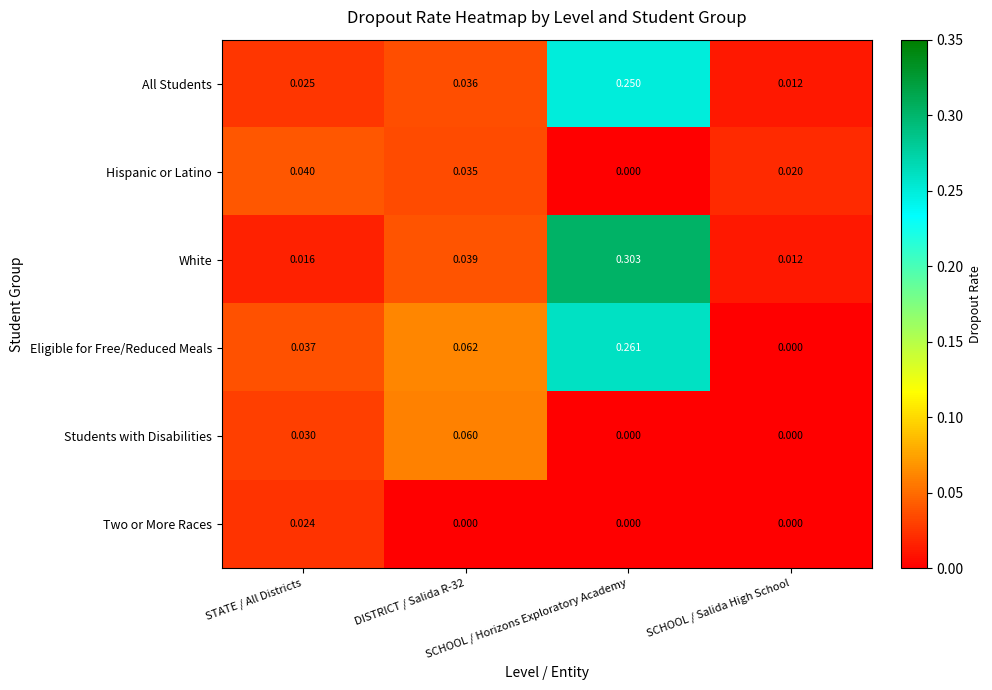

List the series in order of their peak value, highest first.

White, Eligible for Free/Reduced Meals, All Students, Students with Disabilities, Hispanic or Latino, Two or More Races